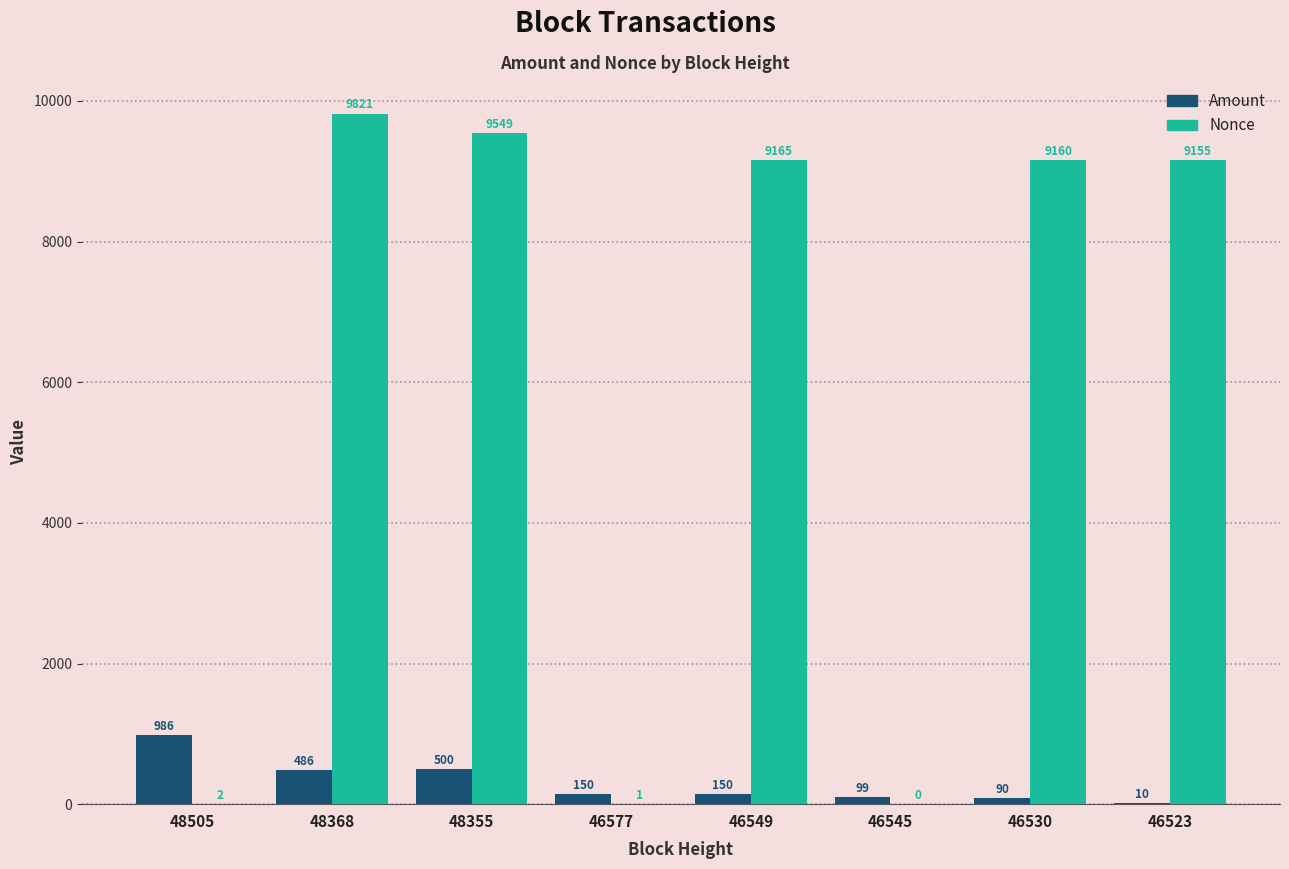

Reading left to right, extract all data points from this chart.

Amount: 986.0	486.0	500.0	150.0	150.0	99.0	90.0	10.0
Nonce: 2.0	9821.0	9549.0	1.0	9165.0	0.0	9160.0	9155.0